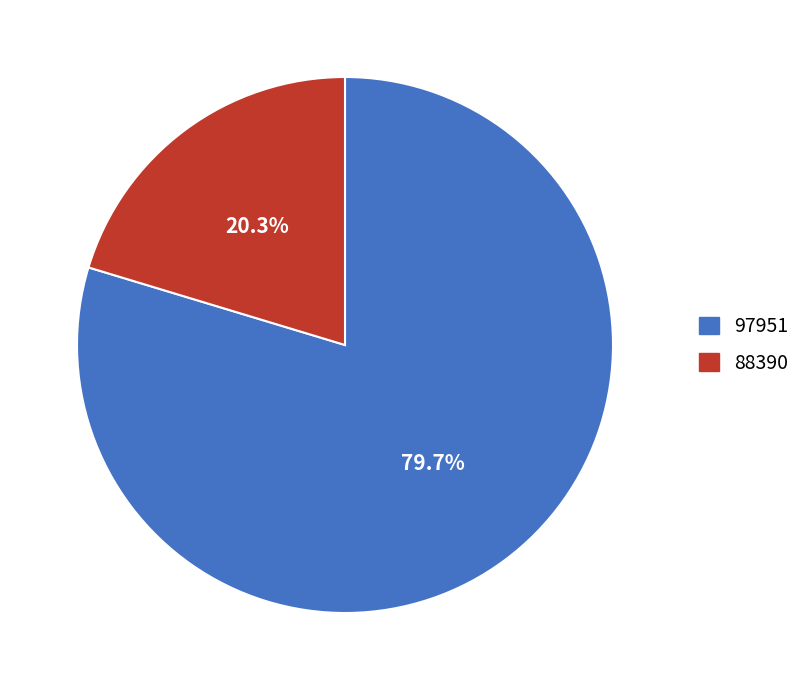

What portion of the pie excludes 97951?

20.3%